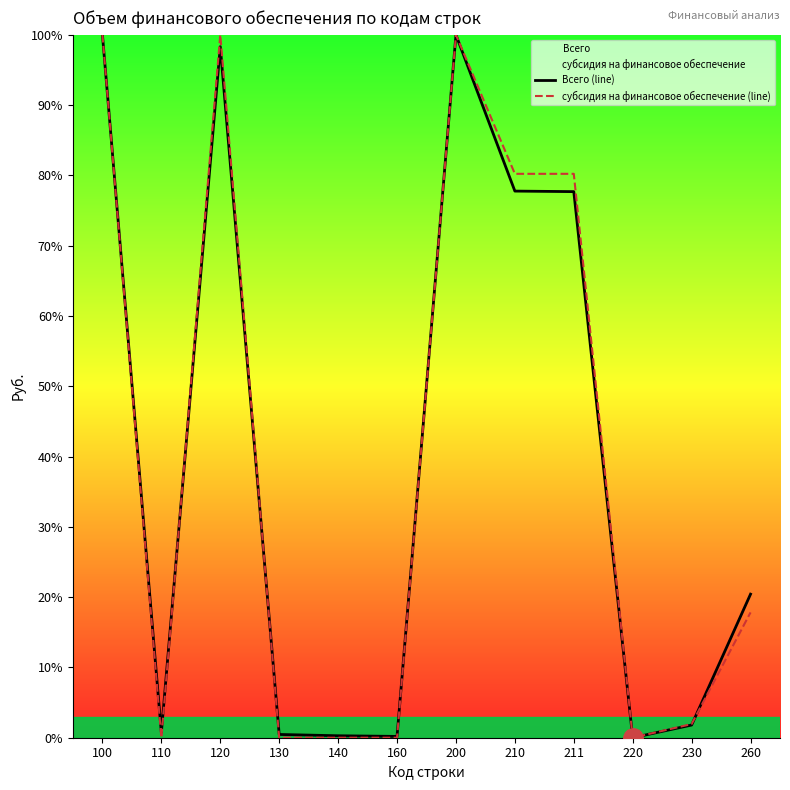

How many data points in Всего (line) are above 20?

6